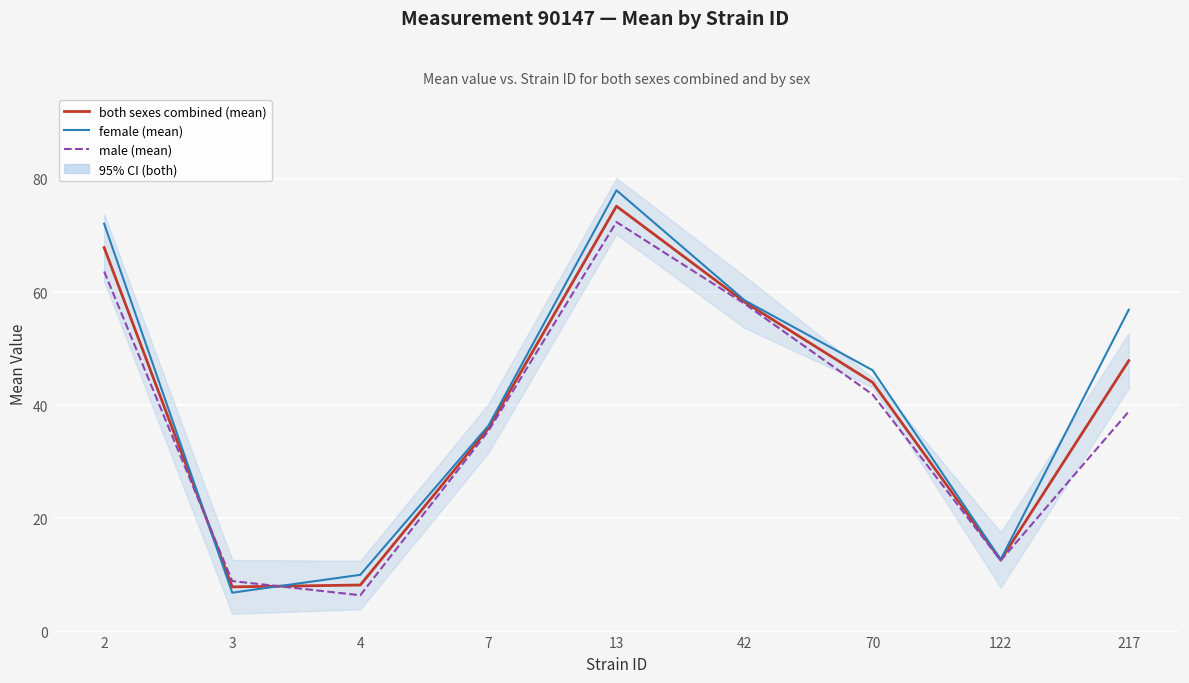

Reading left to right, what are all the values shown in this chart?

both sexes combined (mean): 67.9	7.9	8.2	35.9	75.2	58.3	44.0	12.7	47.9
female (mean): 72.1	6.9	10.0	36.4	78.0	58.6	46.2	12.7	56.9
male (mean): 63.6	8.9	6.4	35.5	72.4	58.0	41.9	12.6	38.9